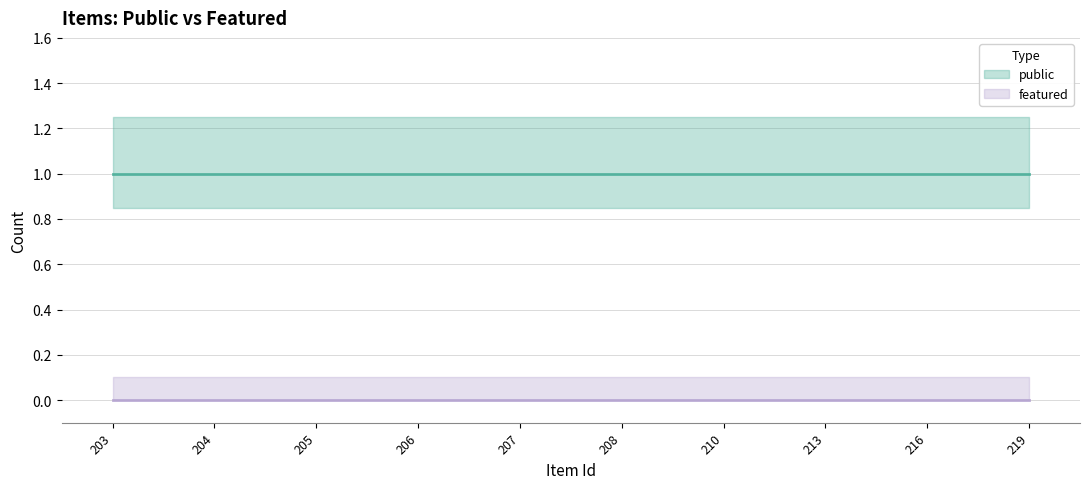

Does the chart have visible grid lines?

Yes